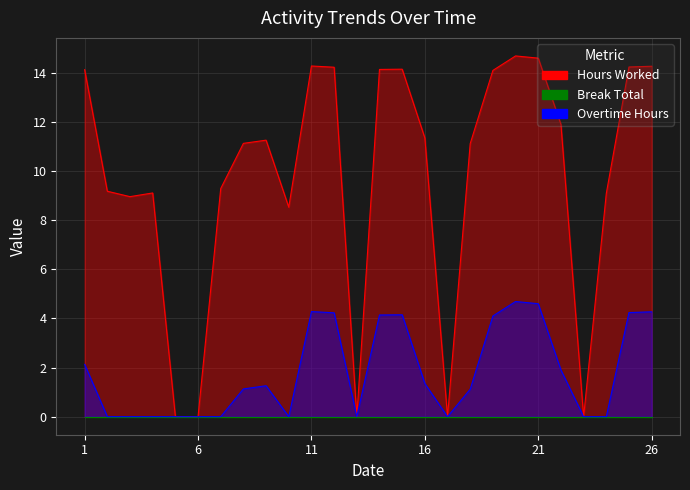

True or false: Hours Worked has a value of 3.7 at 22.

False